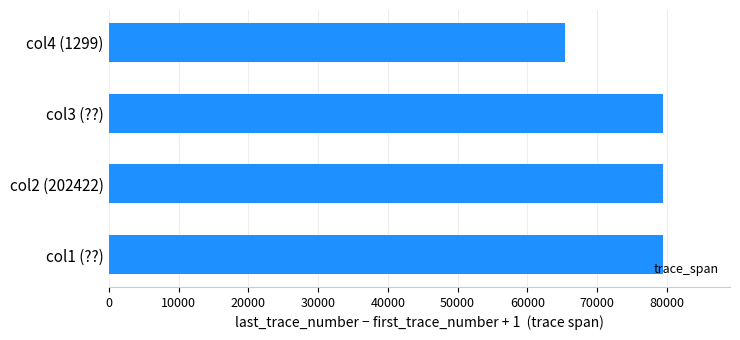

Between col4 (1299) and col2 (202422), which is larger?

col2 (202422)